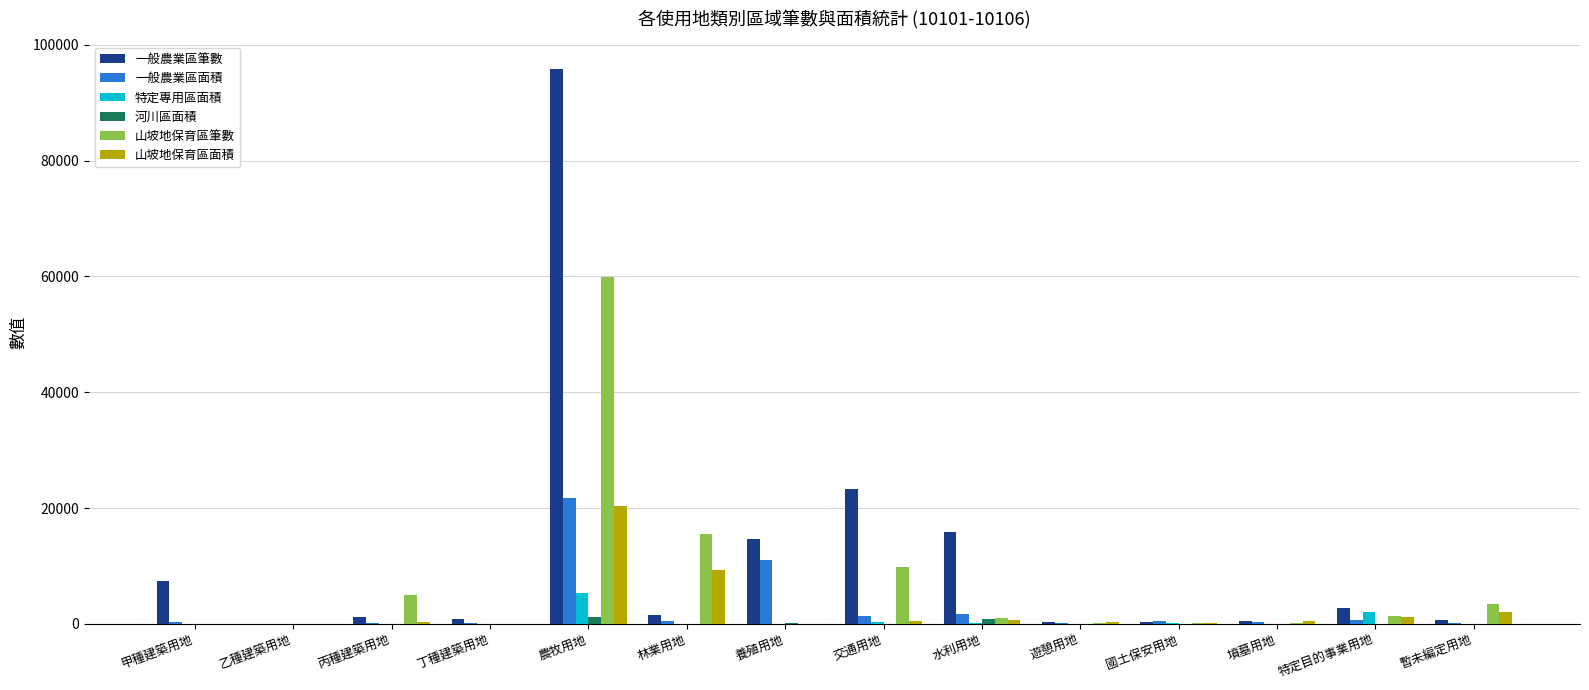

Which series has the largest range (max minus min)?

一般農業區筆數